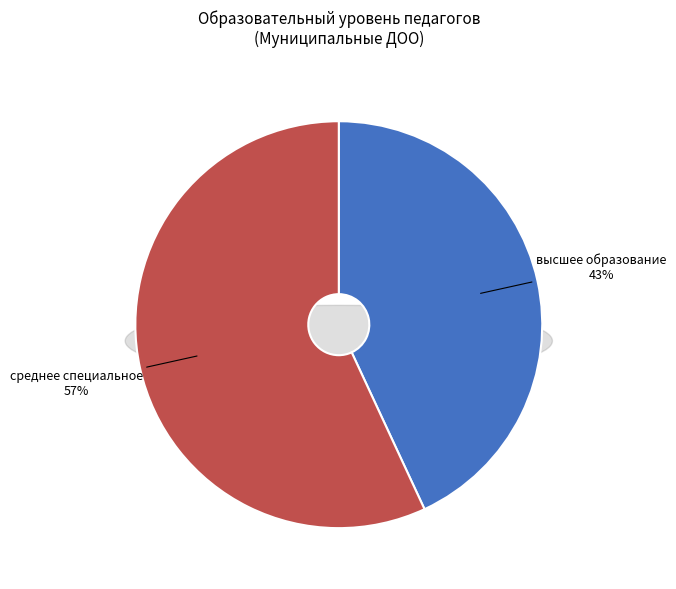

The не имеют образования slice represents 0% of the pie. True or false?

True